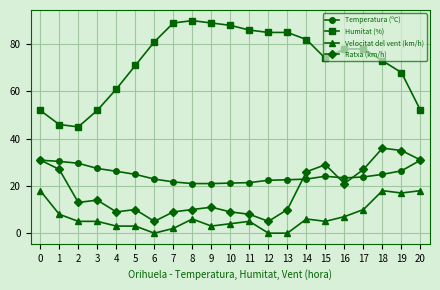

The Temperatura (ºC) series shows 26.4 at 19. True or false?

True